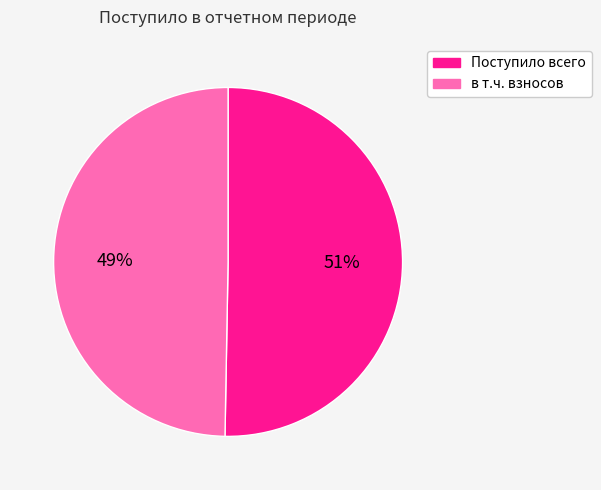

Does any single category account for the majority?

Yes